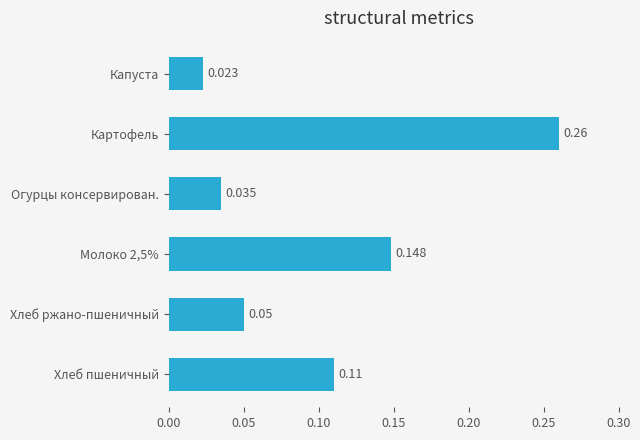

At which label is the value closest to 0?

Капуста